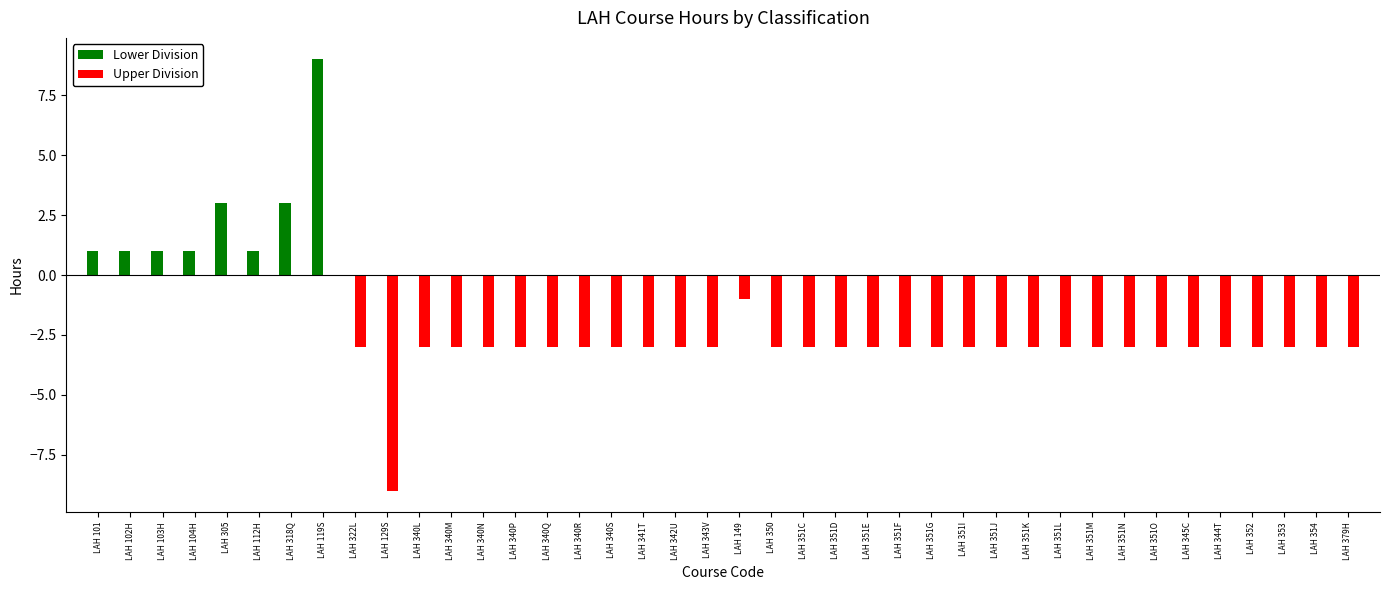

Which label corresponds to the largest value in the chart?

LAH 119S